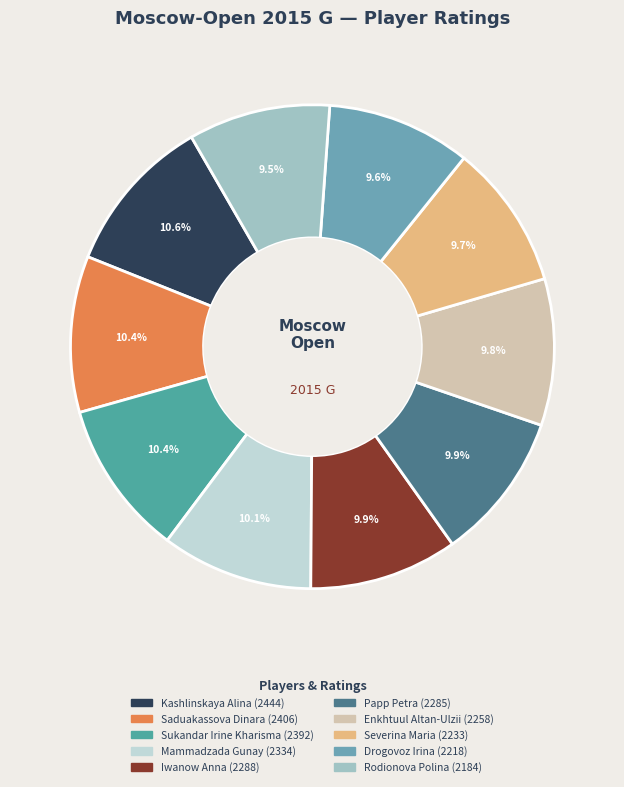

To the nearest percent, what is the average slice percentage?

10%